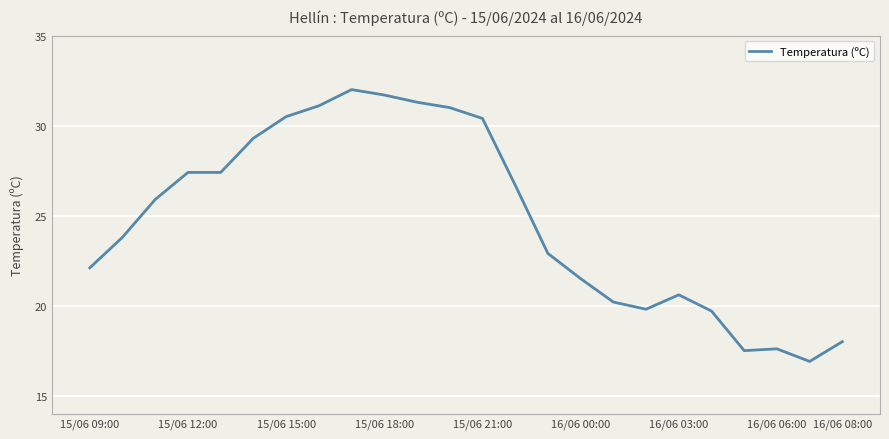

What is the difference between the second highest and second lowest values?

14.2